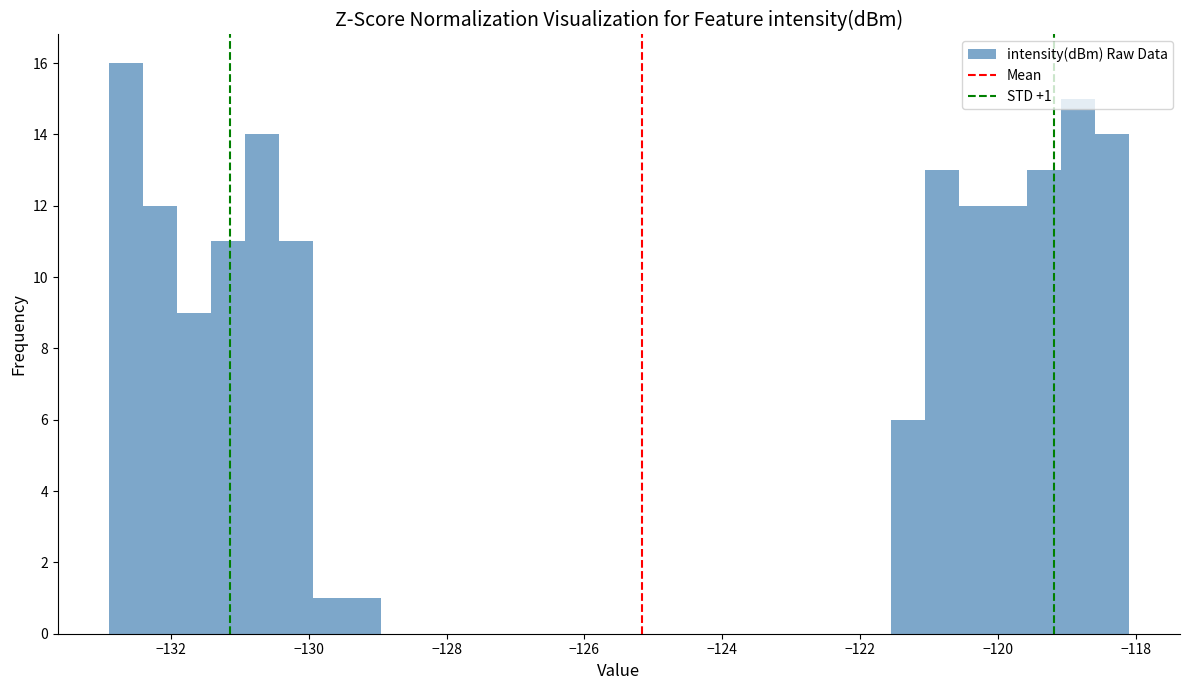

Read against the x-axis, roughly where is the centre of the tallest bar?

-132.6